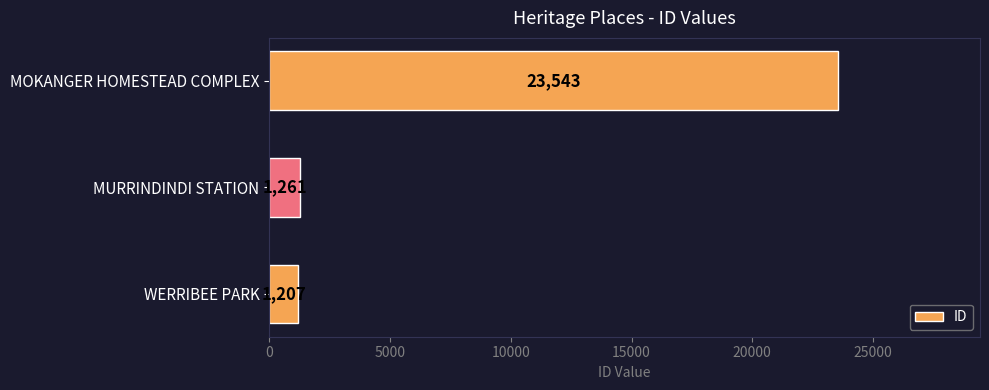

Is it true that the value at WERRIBEE PARK is 1207?

True